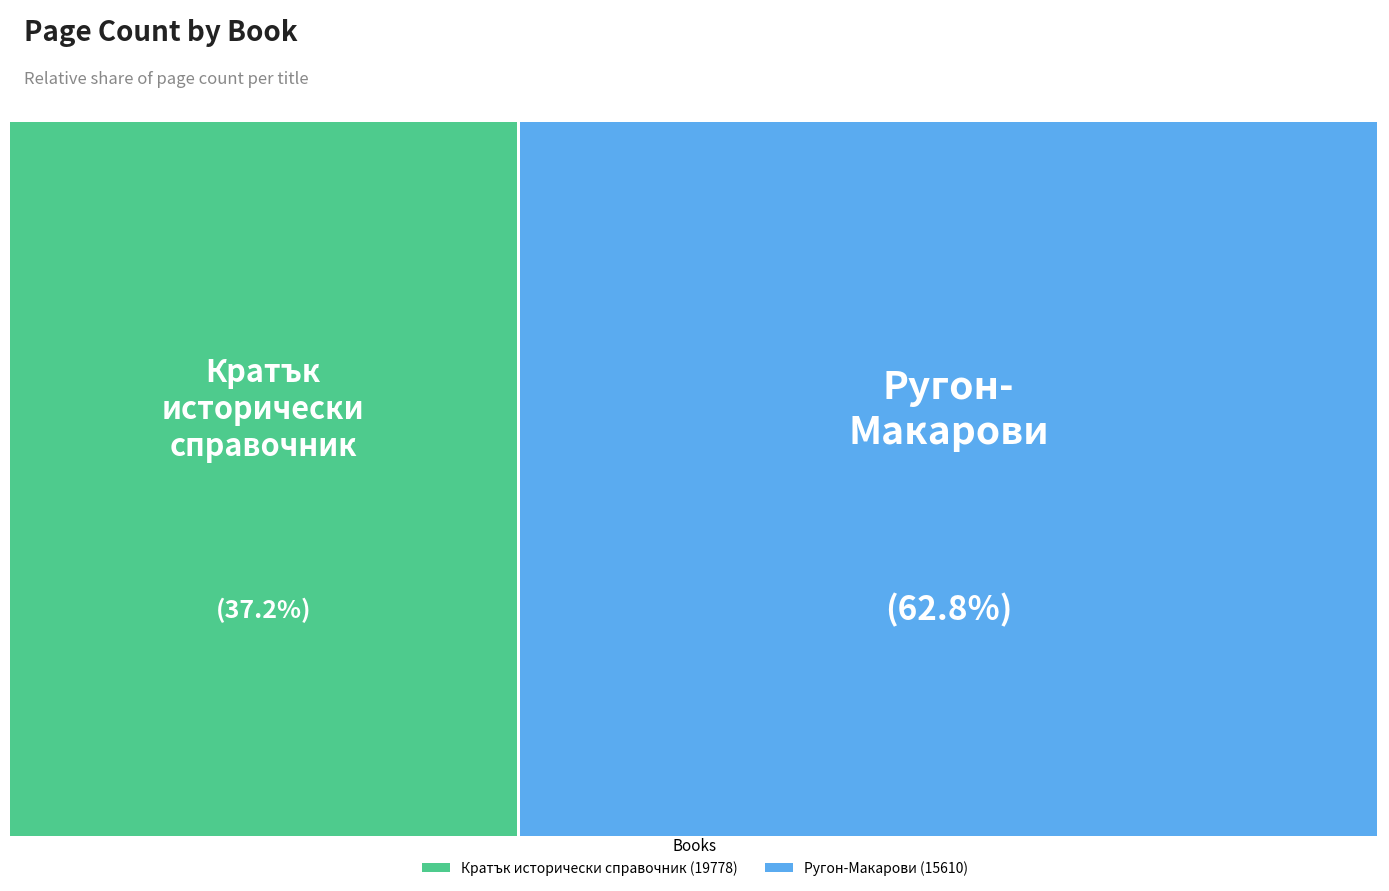

What percentage is the Ругон-Макарови (15610) slice, to the nearest percent?

63%